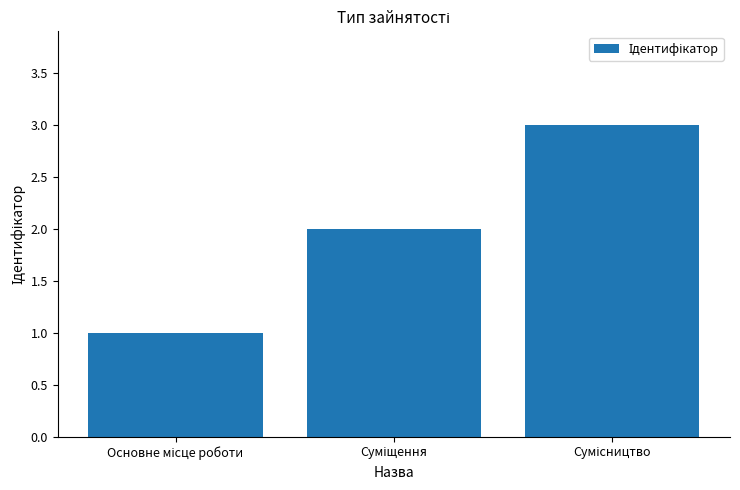

How many series are shown in this chart?

1